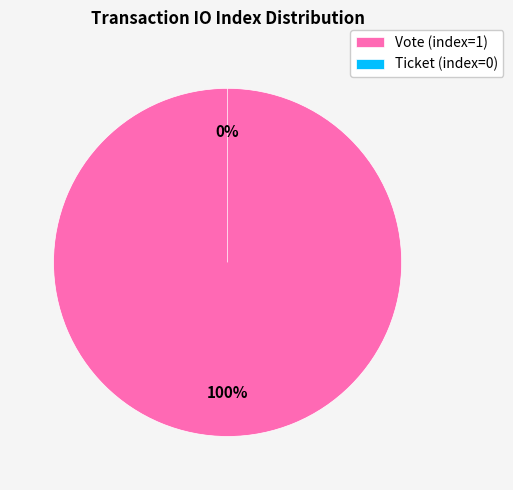

Does any single category account for the majority?

Yes